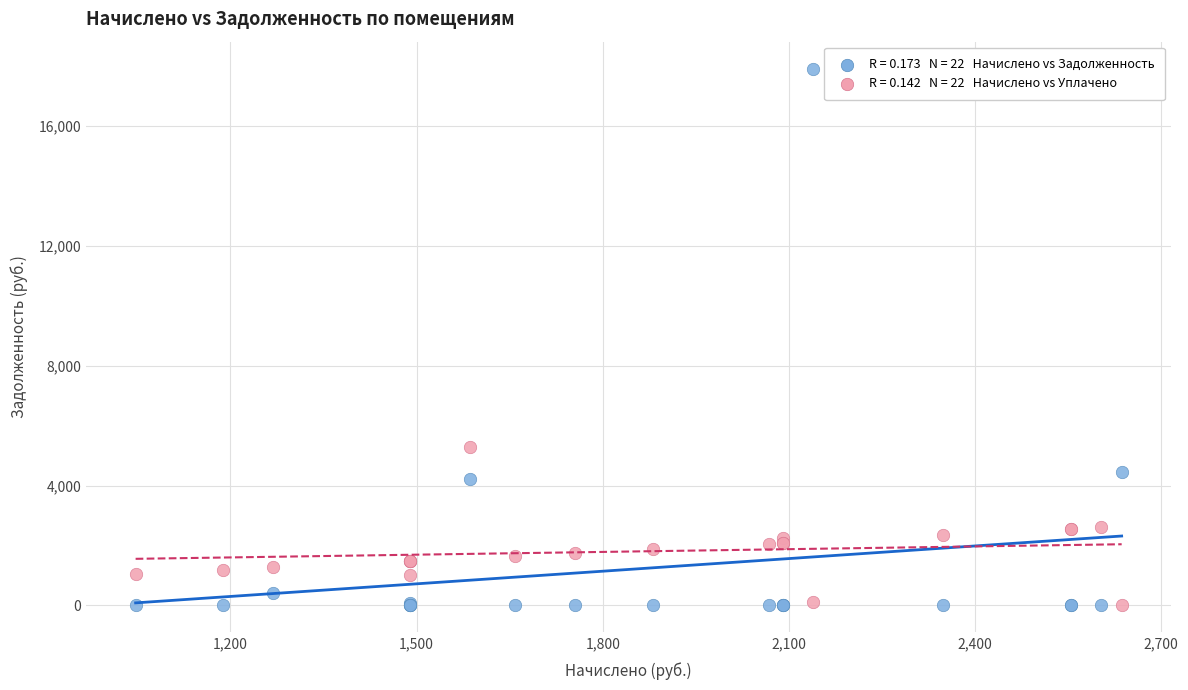

Across all series, what Y value is closest to 8962?

5285.6